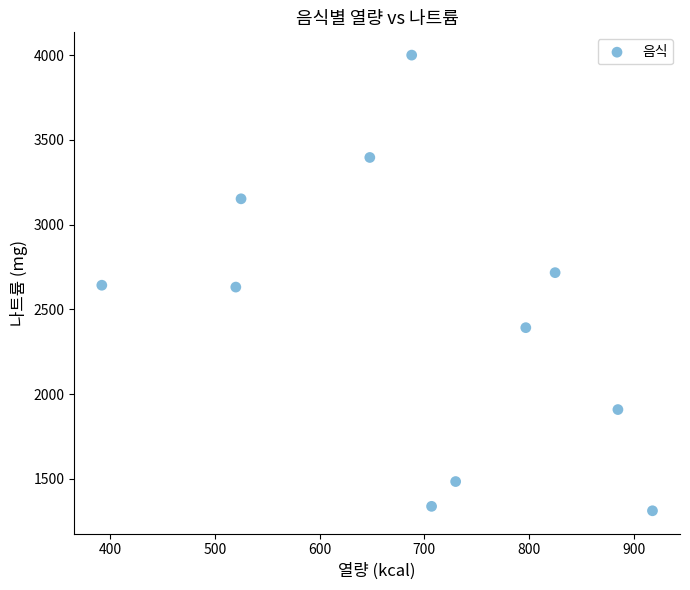

What is the range of X values (max minus min)?

526.0